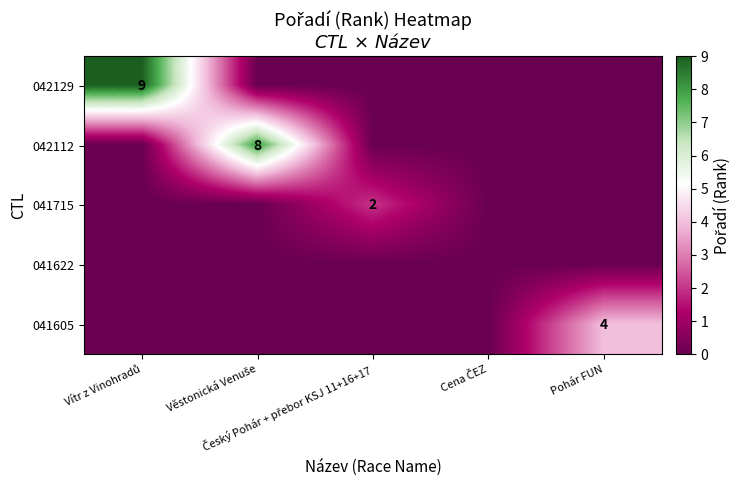

What is the difference between the 042112 values at Český Pohár + přebor KSJ 11+16+17 and Věstonická Venuše?

8